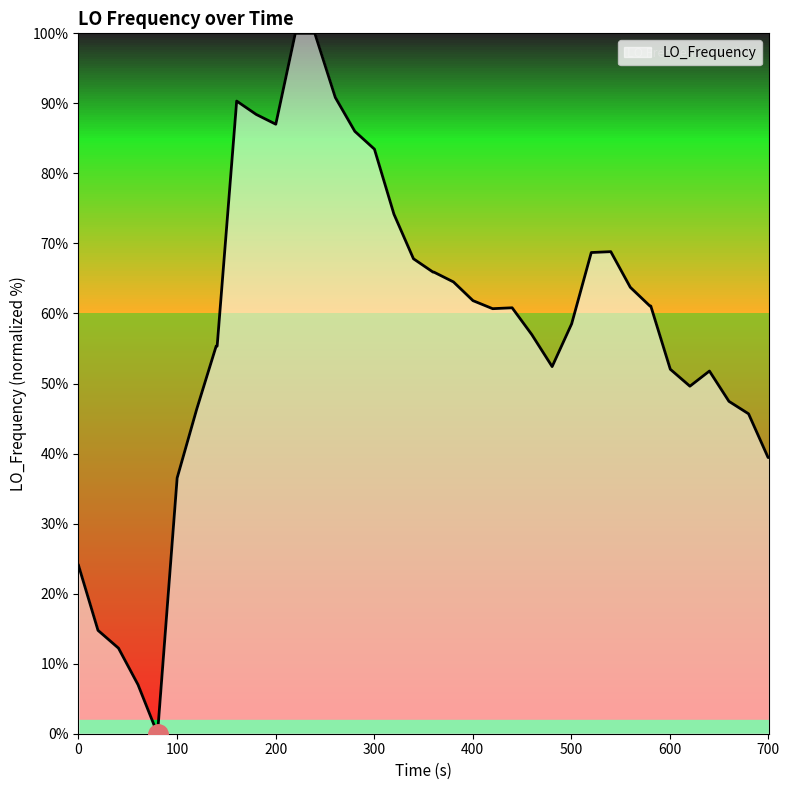

What is the greatest value displayed?

100.0